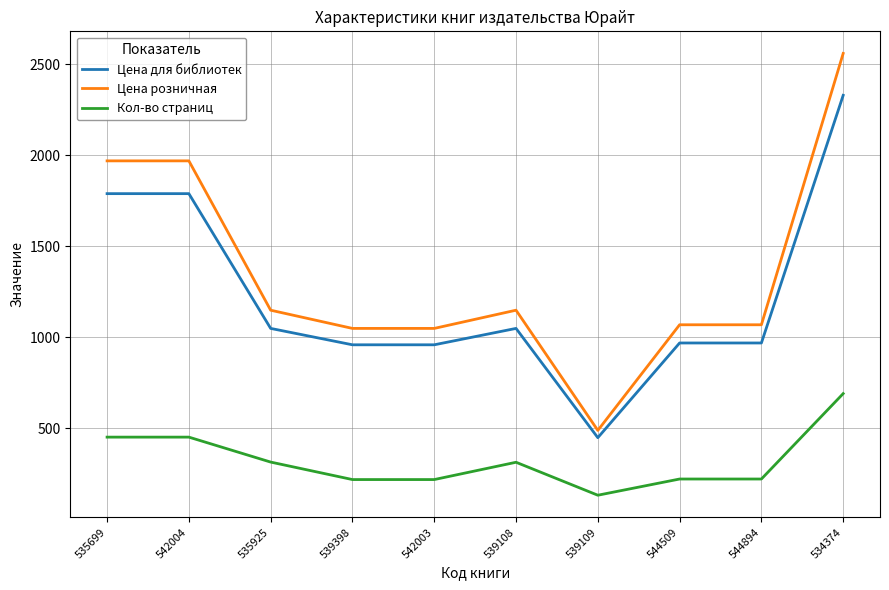

At which category does the chart reach its peak across all series?

534374